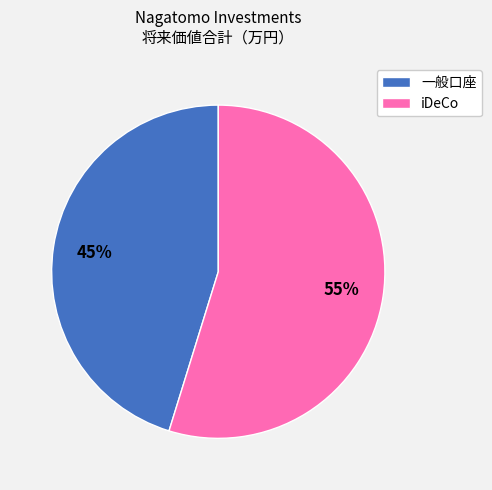

Approximately how many times larger is the value at 一般口座 compared to iDeCo?

0.8